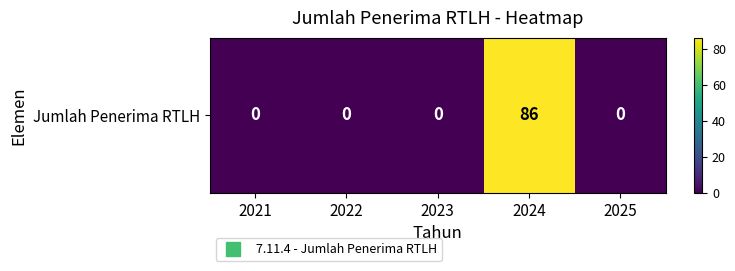

Is it true that the value at 2023 is 0?

True